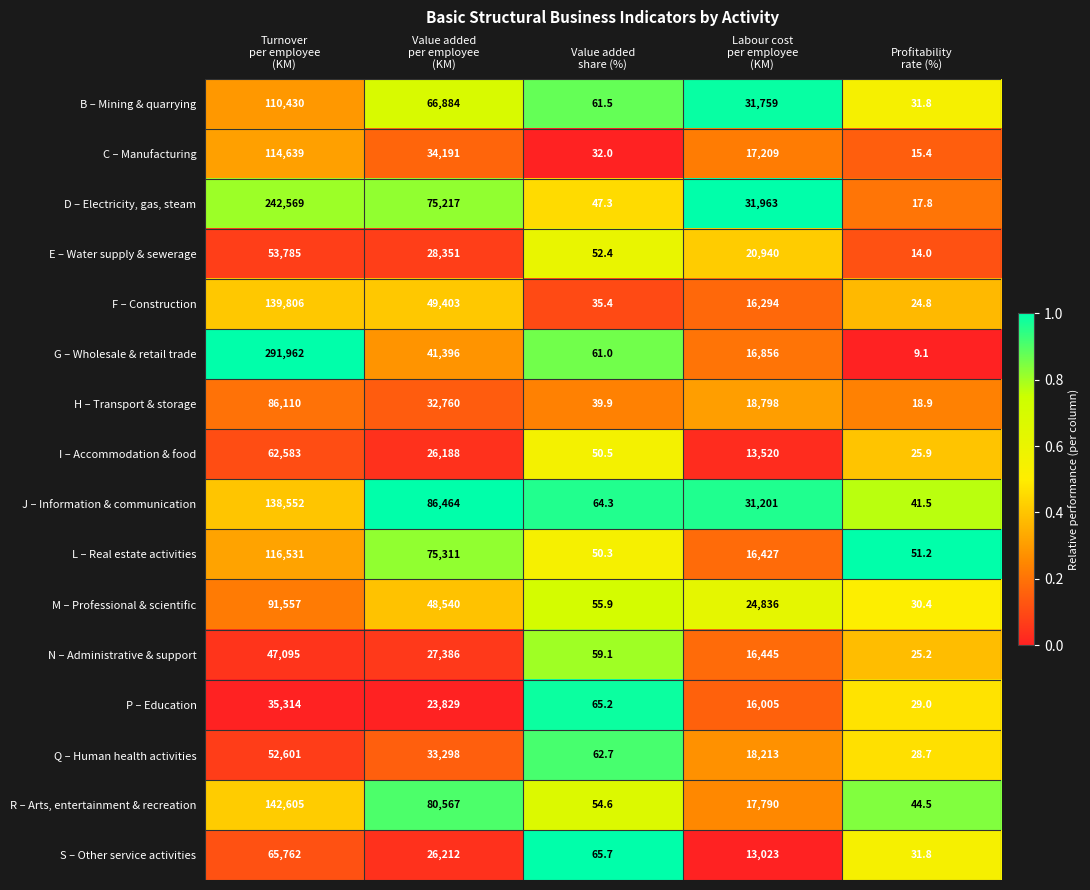

Rank the series at Turnover
per employee
(KM) from highest to lowest value.

G – Wholesale & retail trade, D – Electricity, gas, steam, R – Arts, entertainment & recreation, F – Construction, J – Information & communication, L – Real estate activities, C – Manufacturing, B – Mining & quarrying, M – Professional & scientific, H – Transport & storage, S – Other service activities, I – Accommodation & food, E – Water supply & sewerage, Q – Human health activities, N – Administrative & support, P – Education